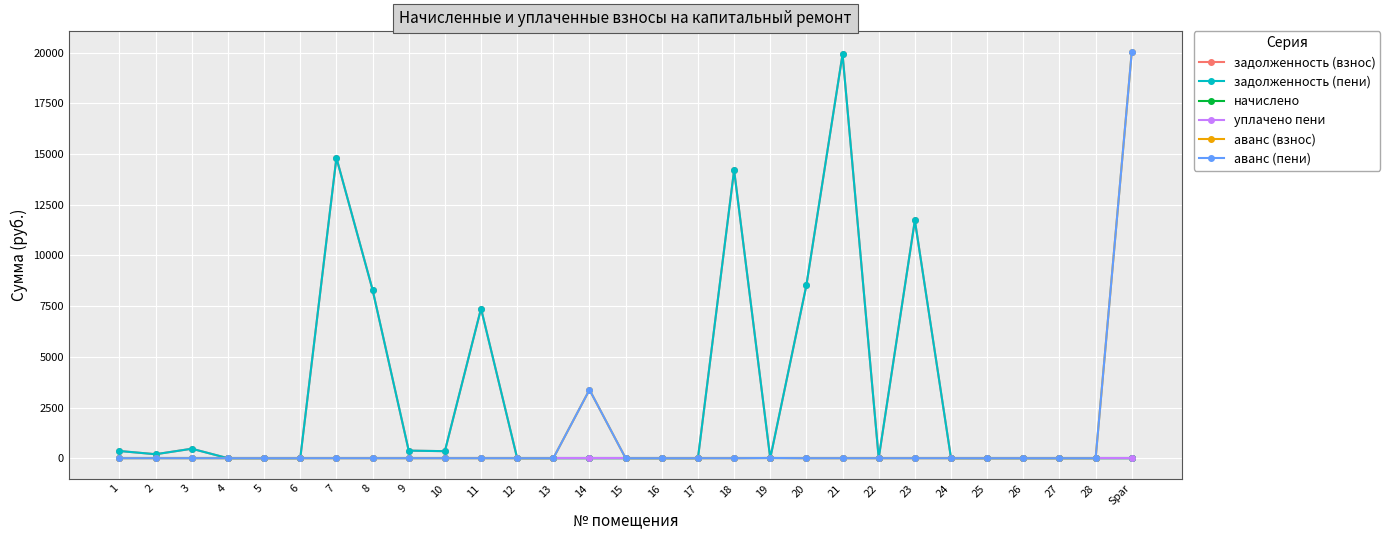

List the labels in order of уплачено пени value, largest first.

1, 2, 3, 4, 5, 6, 7, 8, 9, 10, 11, 12, 13, 14, 15, 16, 17, 18, 19, 20, 21, 22, 23, 24, 25, 26, 27, 28, Spar